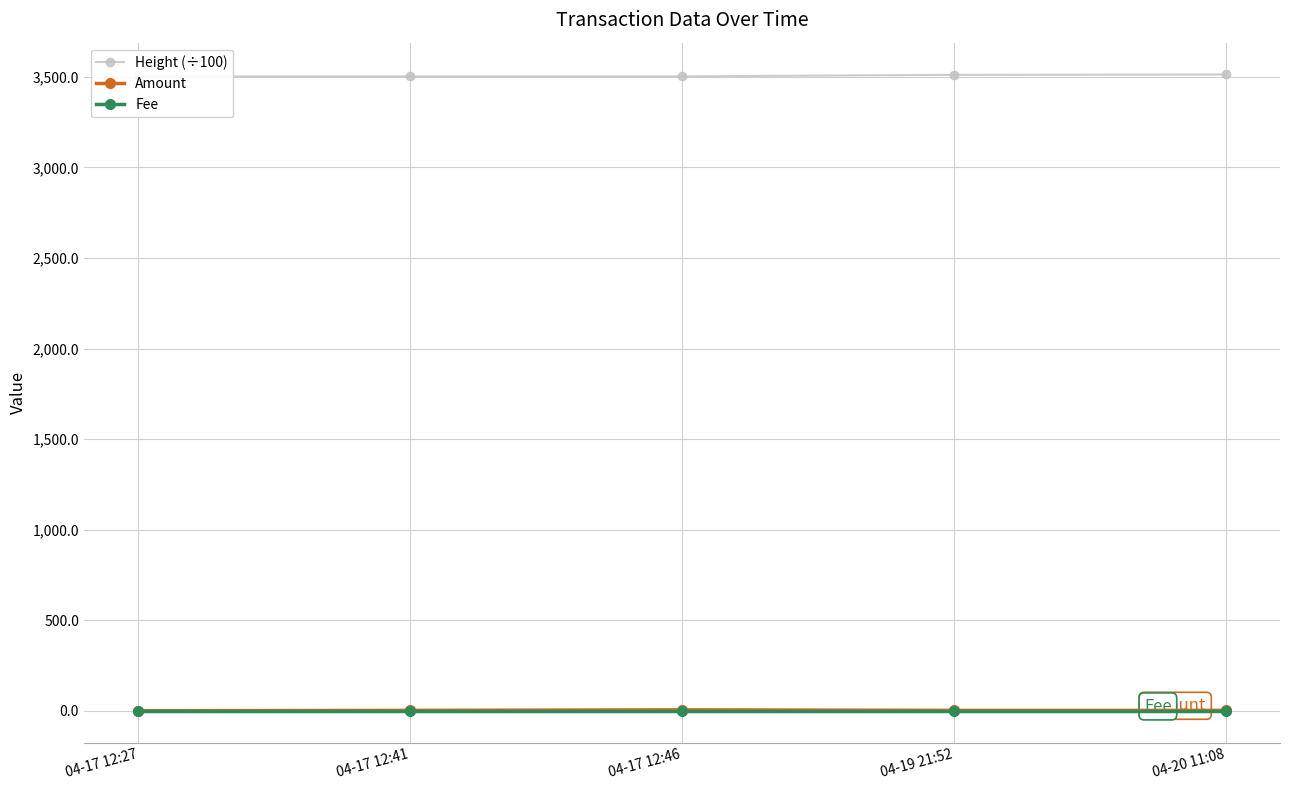

The value of Amount at 04-17 12:41 is 3.0. True or false?

True